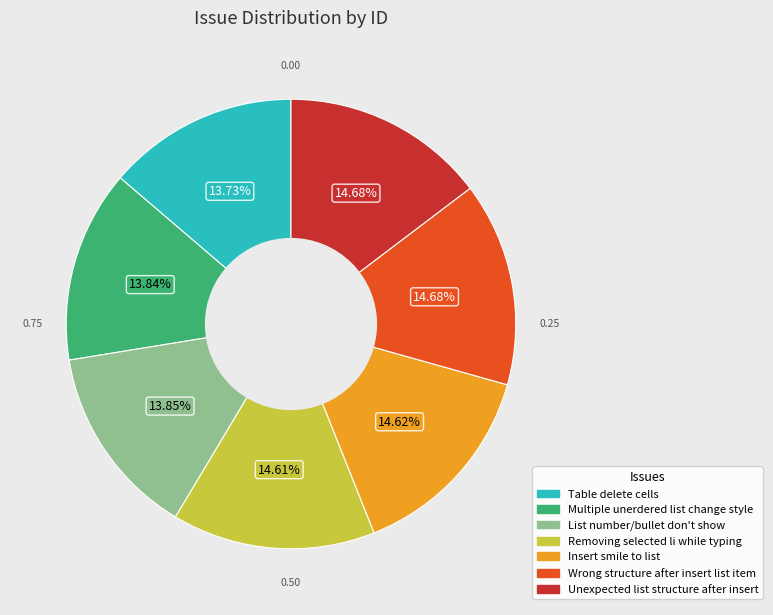

Combined, what portion of the pie is List number/bullet don't show and Removing selected li while typing?

28.5%